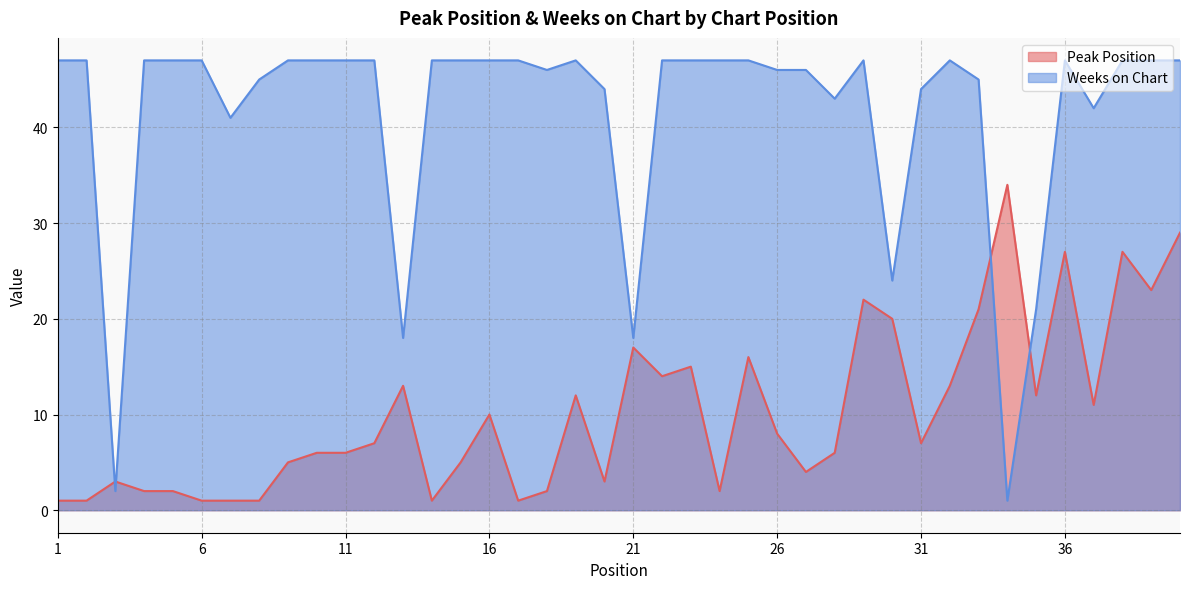

At which category is the sum across all series the highest?

40